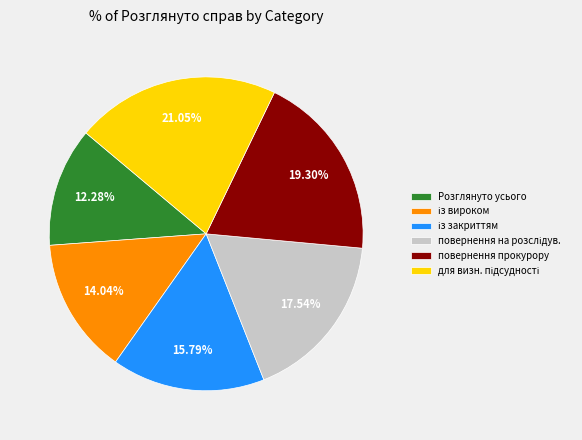

Is there any slice that represents more than half of the pie?

No